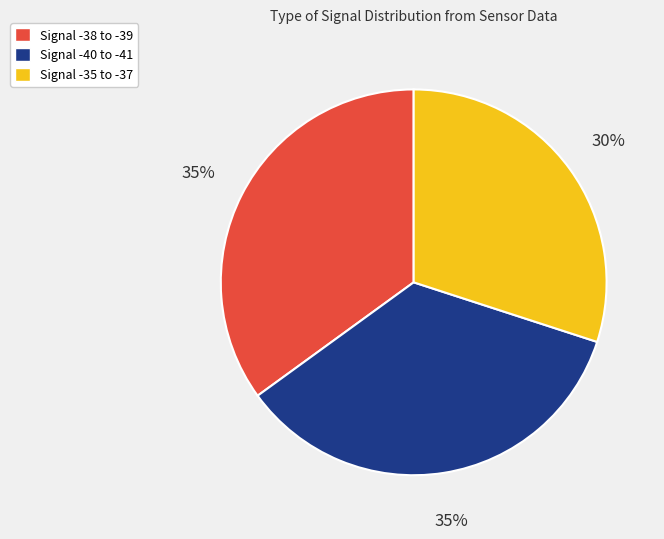

To the nearest percent, what is the average slice percentage?

33%